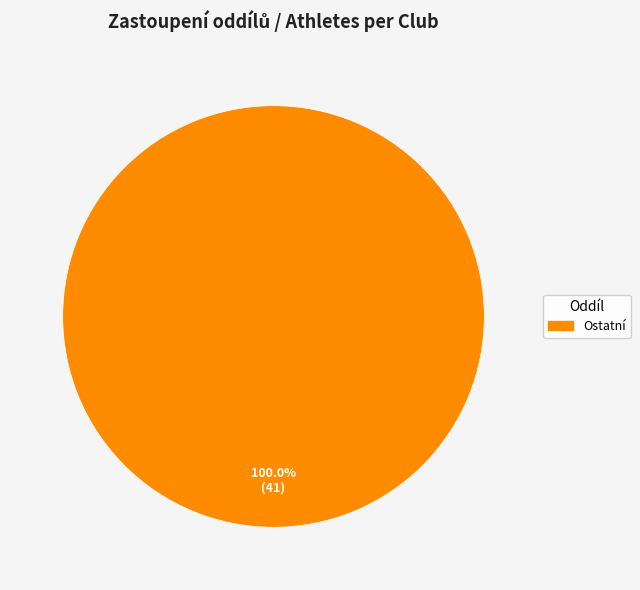

Is there a majority slice in this chart?

Yes